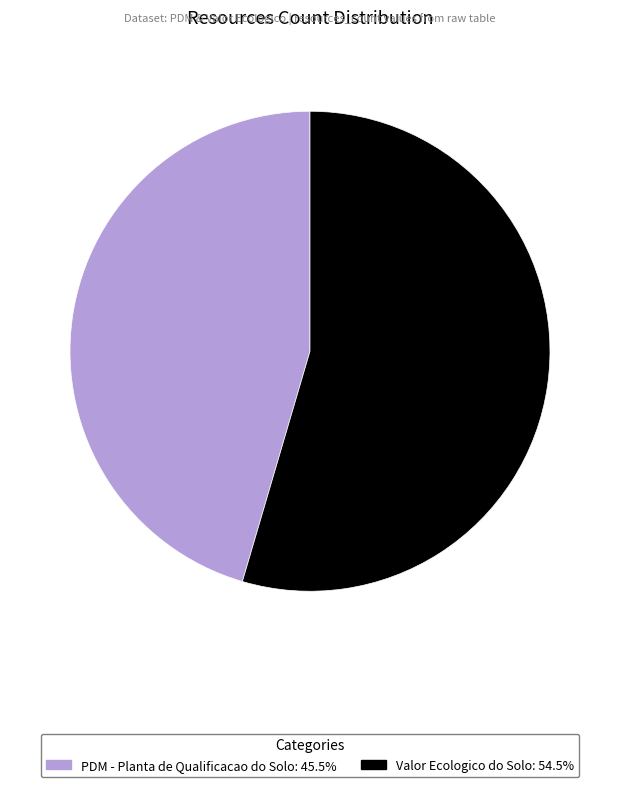

Approximately how many times larger is the value at Valor Ecologico do Solo compared to PDM - Planta de Qualificacao do Solo?

1.2